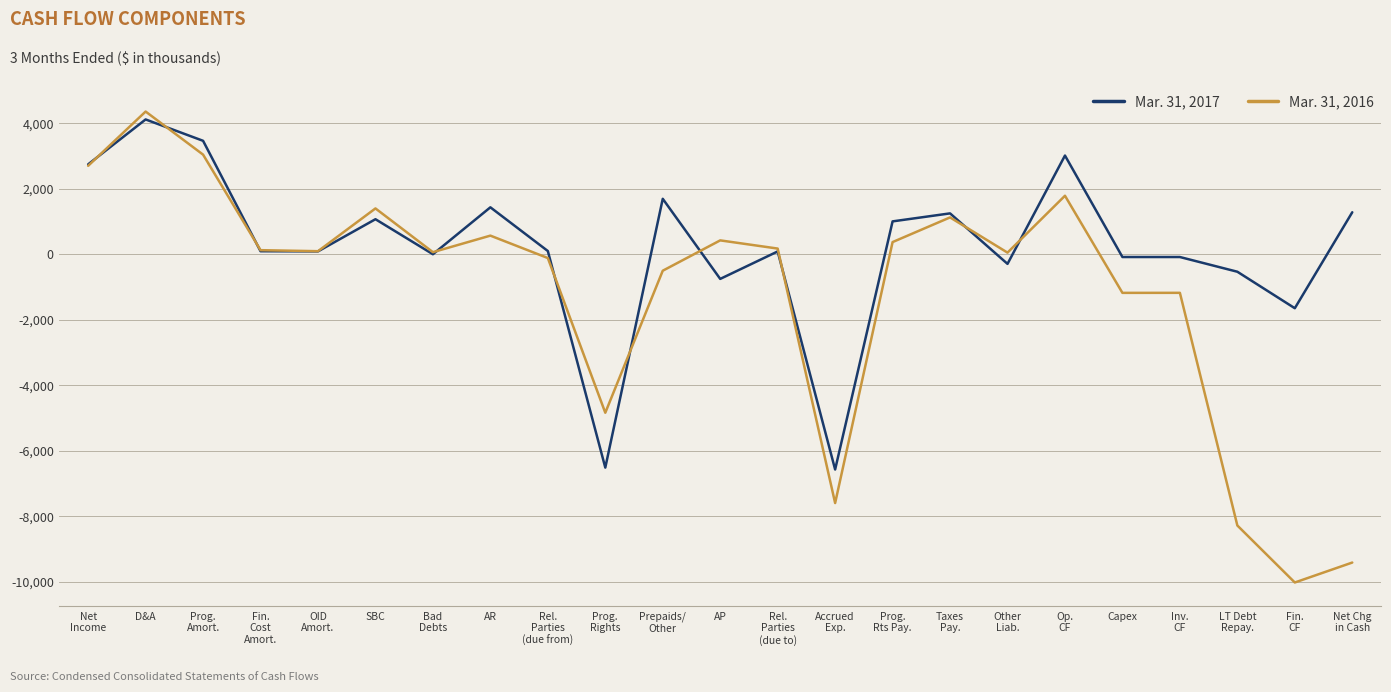

List the series in order of their overall mean, highest first.

Mar. 31, 2017, Mar. 31, 2016